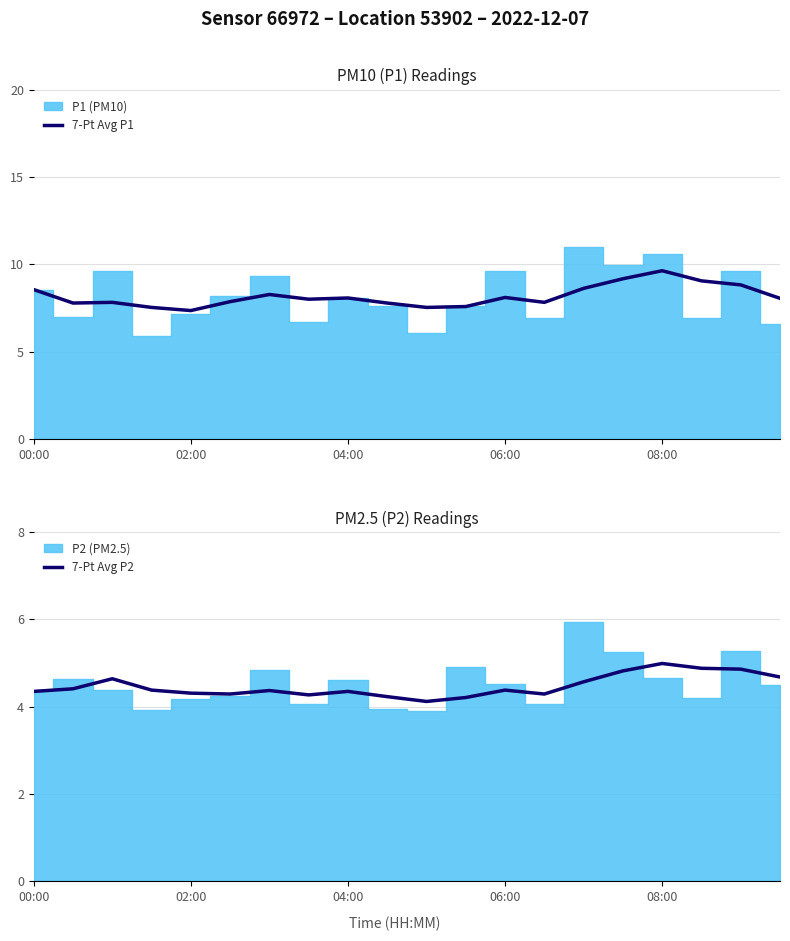

What is the difference between the 7-Pt Avg P2 values at 13 and 10?

0.2